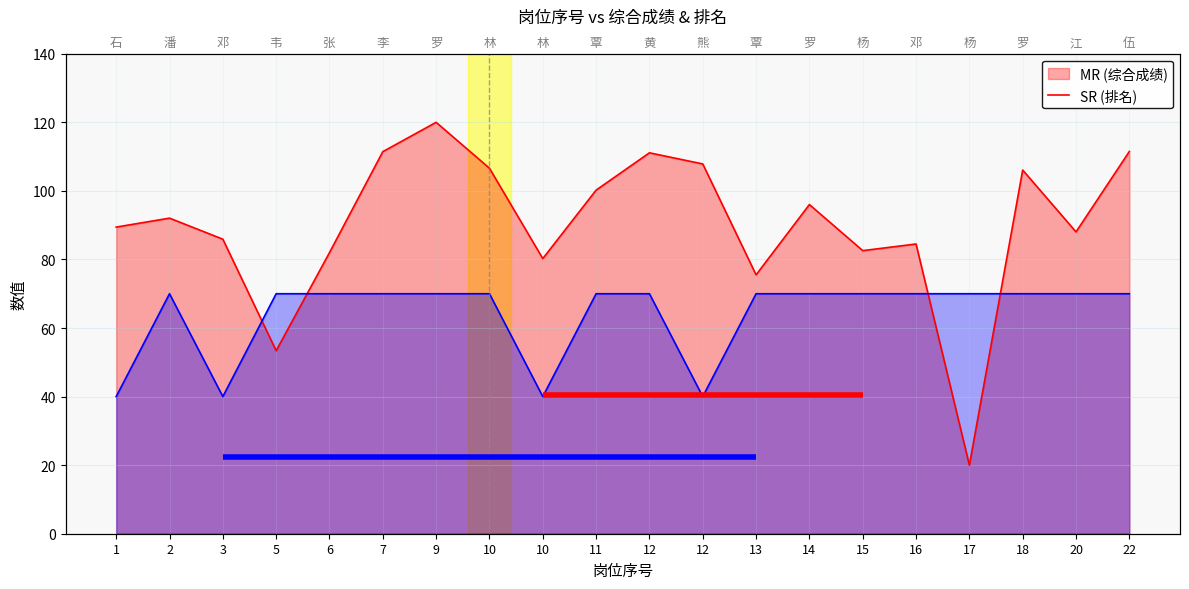

Where is the first local minimum for 综合成绩?

5